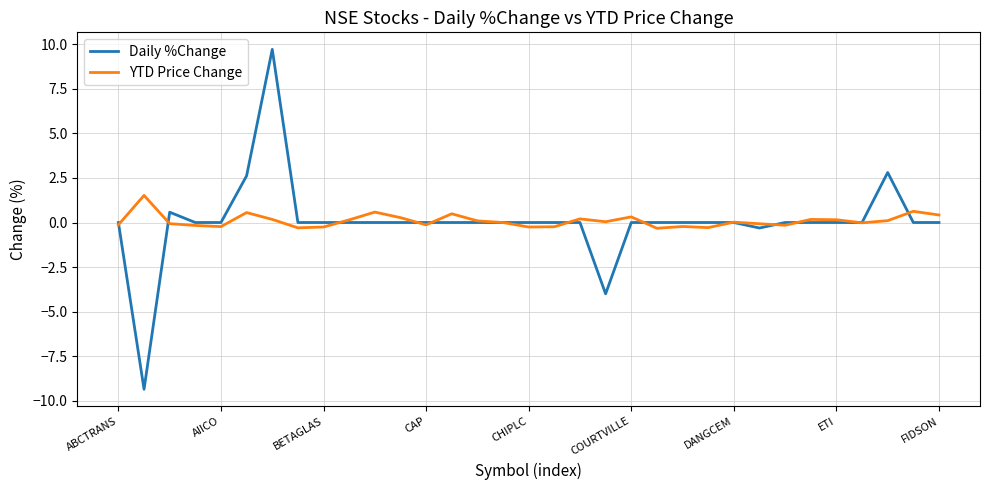

What is the lowest value of the Daily %Change series?

-9.4